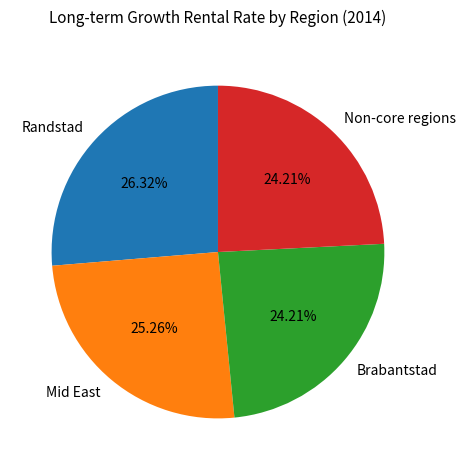

What is the largest slice in the pie chart?

Randstad